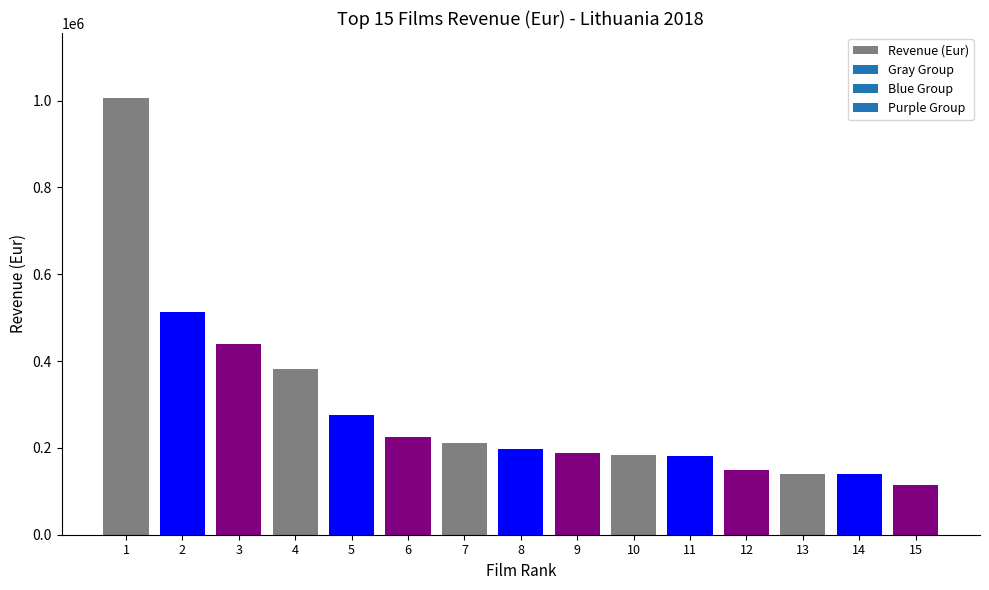

Between 3 and 12, which is larger?

3